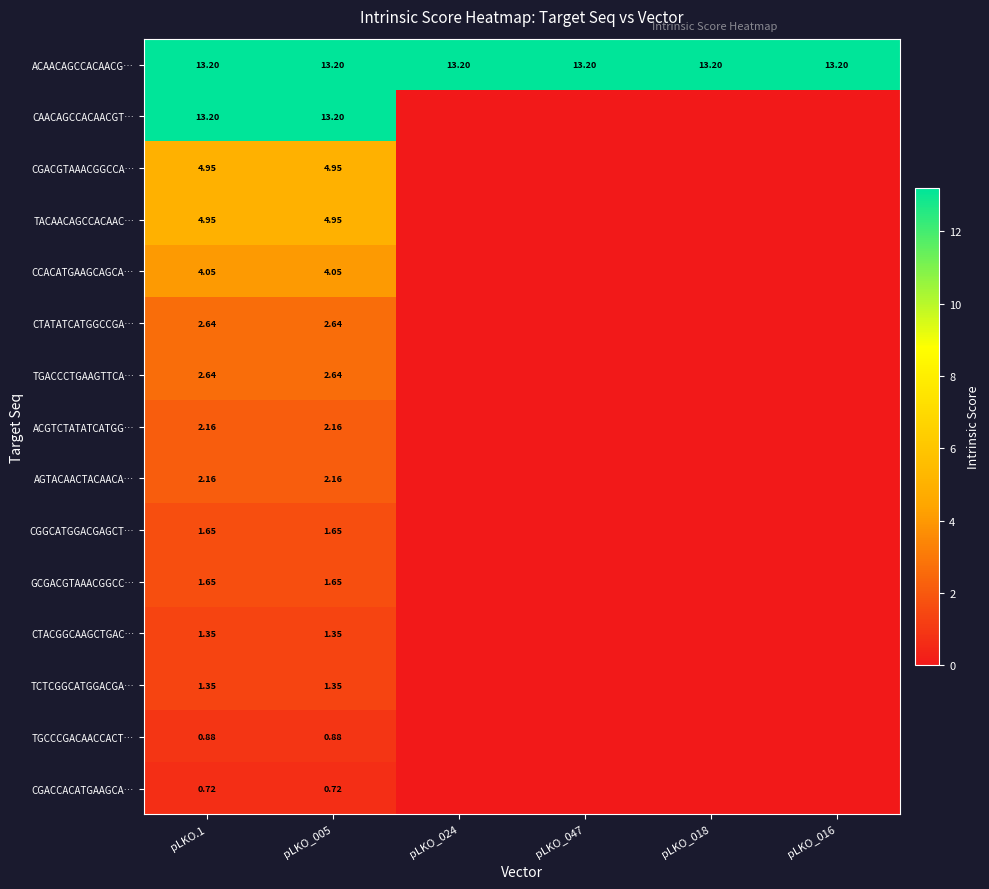

At how many categories does at least one series exceed 4?

6